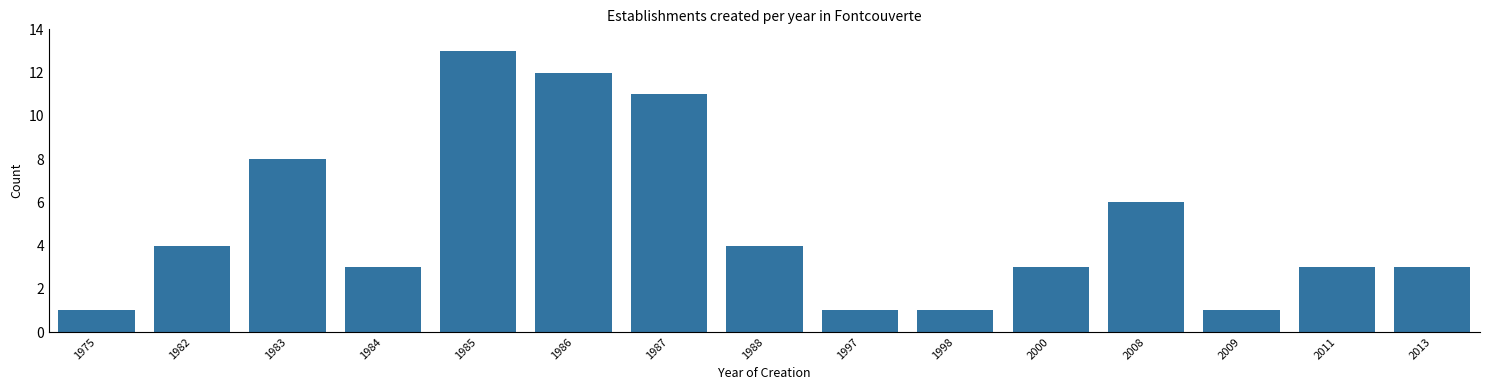

Reading right to left, what are all the values shown in this chart?

2013=3	2011=3	2009=1	2008=6	2000=3	1998=1	1997=1	1988=4	1987=11	1986=12	1985=13	1984=3	1983=8	1982=4	1975=1